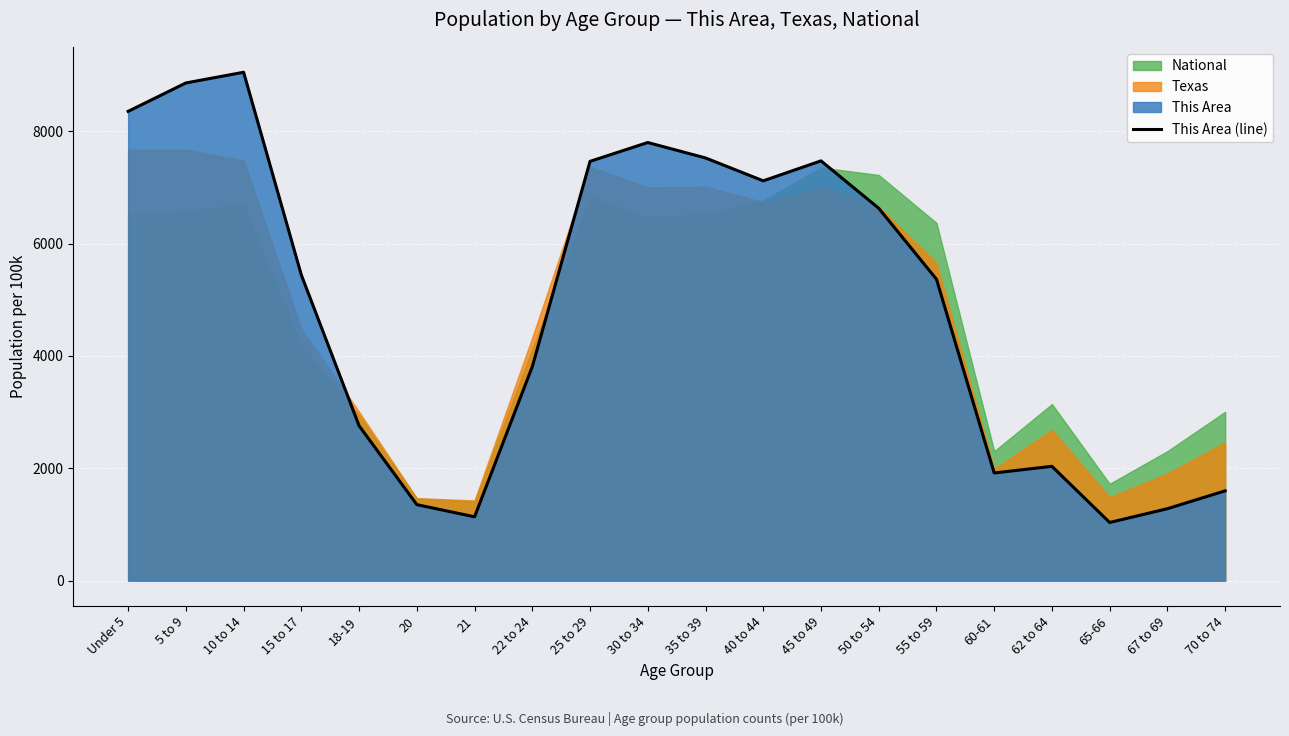

What is the change in value from 10 to 14 to 62 to 64?

-7016.7